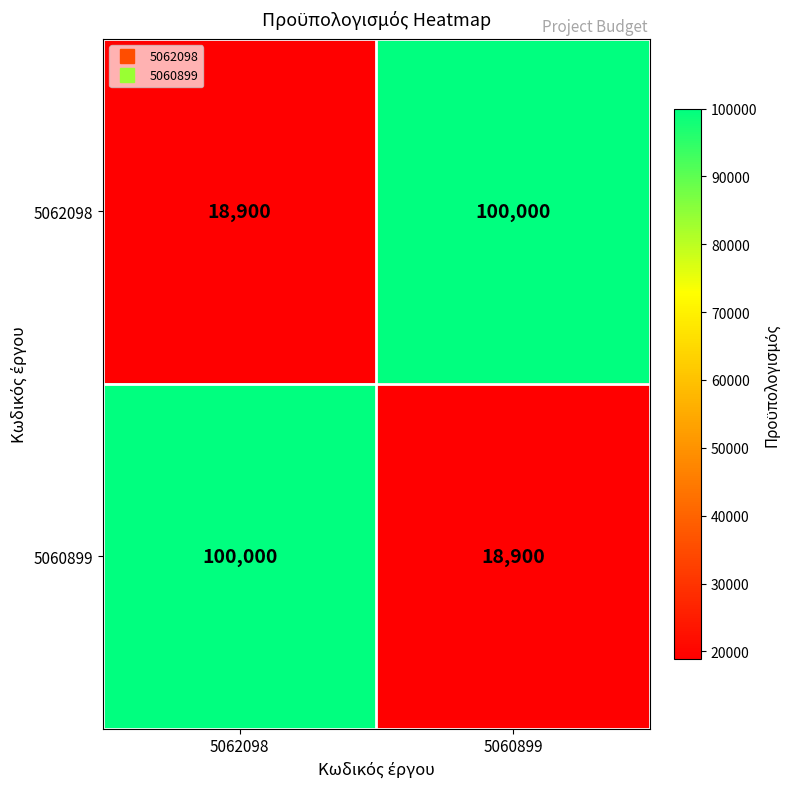

What is the minimum value for 5062098?

18900